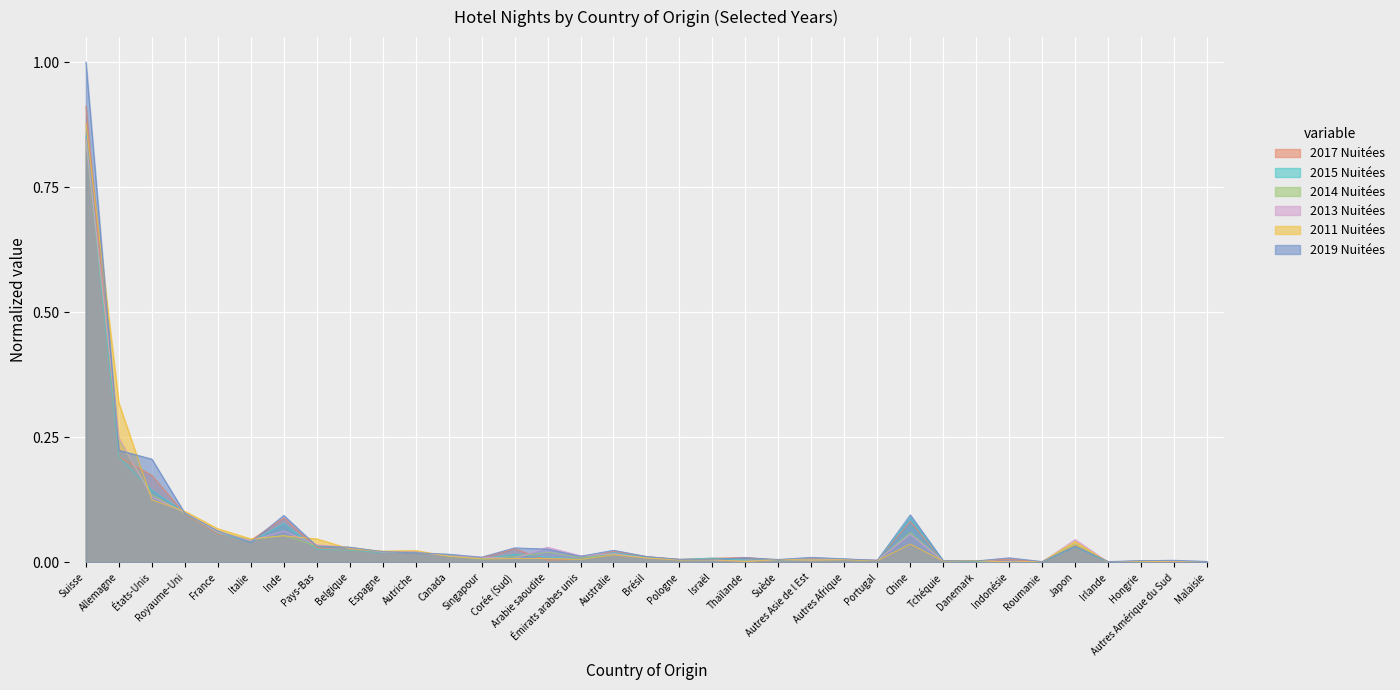

Which has a higher value, Japon or Pays-Bas?

Japon